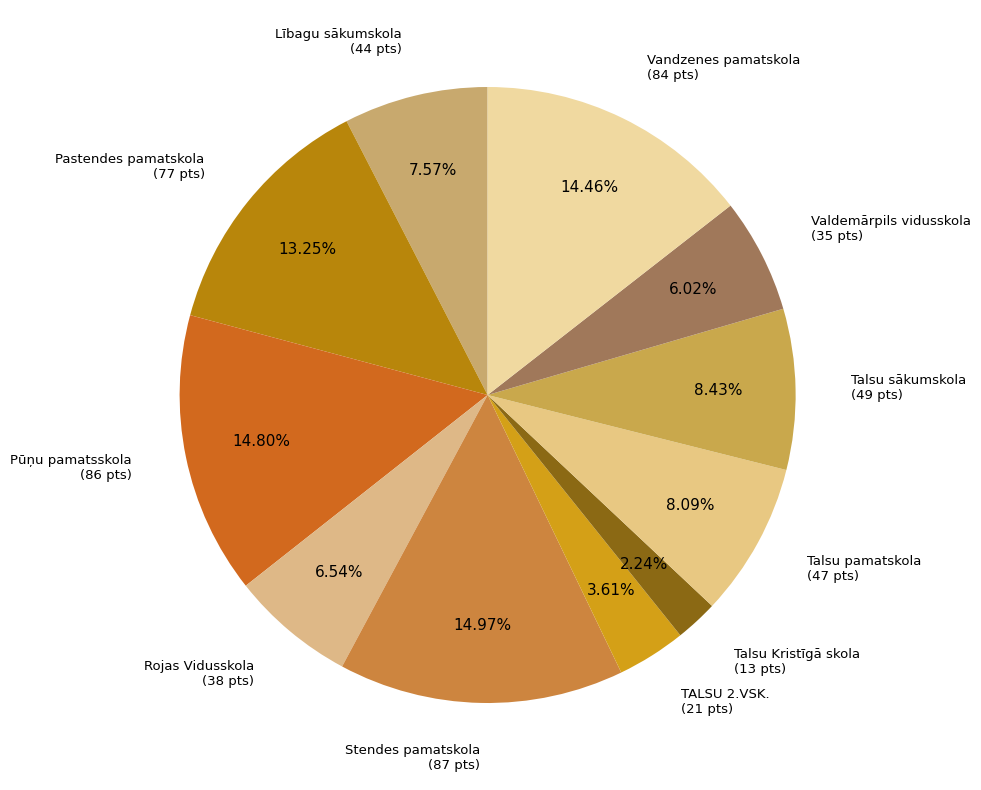

Count the number of slices in the pie.

11